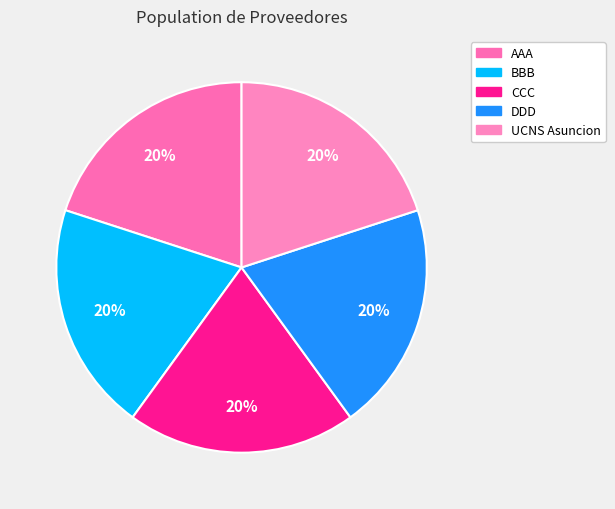

What is the largest slice in the pie chart?

UNIVERSIDAD CATOLICA NUESTRA SENORA DE ASUNCION